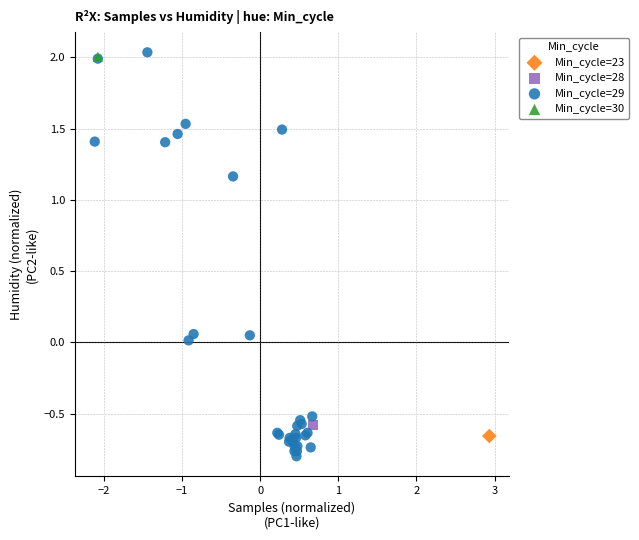

What are all the series names shown in the legend?

Min_cycle=23, Min_cycle=28, Min_cycle=29, Min_cycle=30